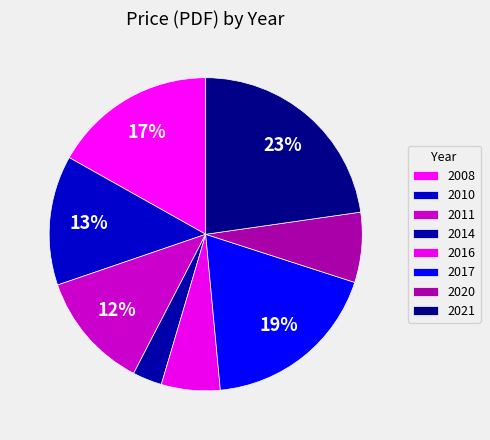

How many segments does this pie chart have?

8